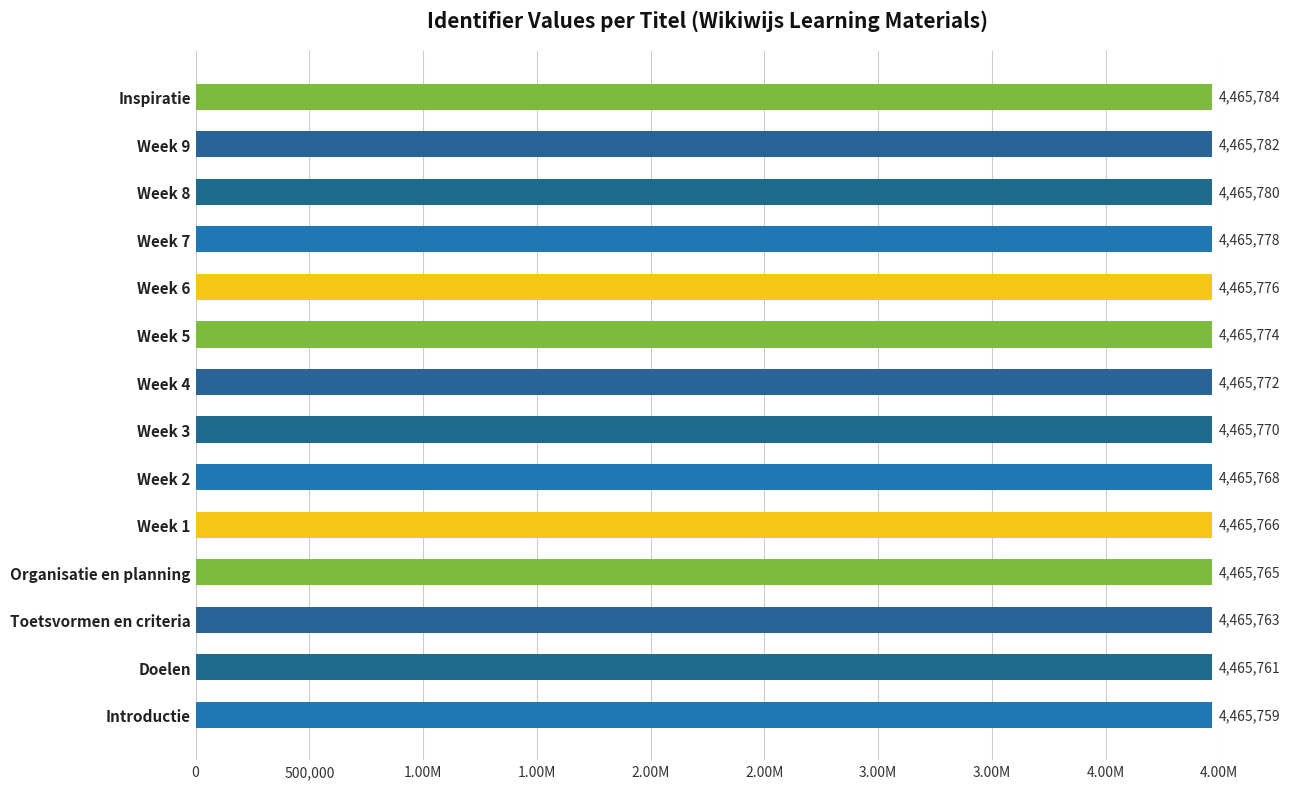

Are the bars horizontal?

Yes